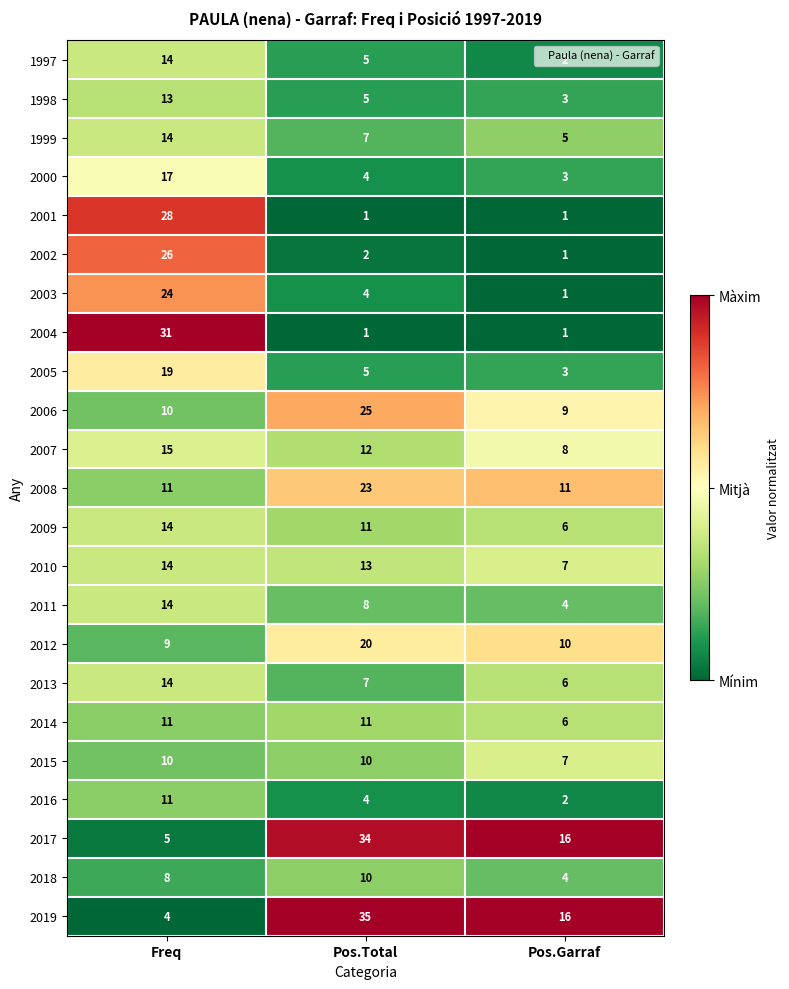

Count the 2014 values in the range 6 to 11.

3